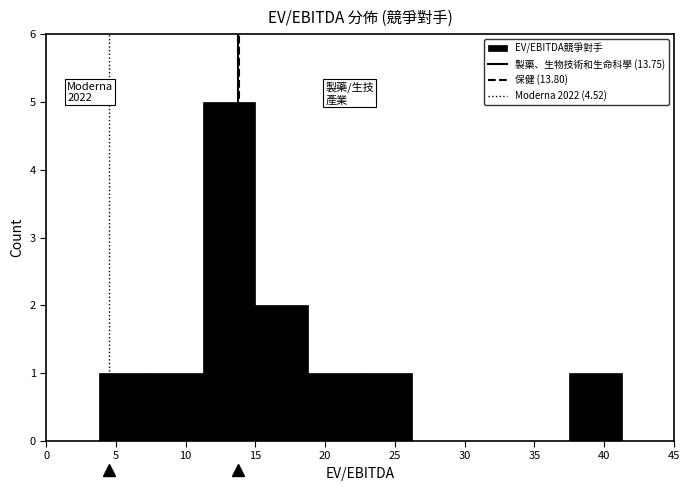

Which range on the x-axis has the tallest bar?

11.25 to 15.00